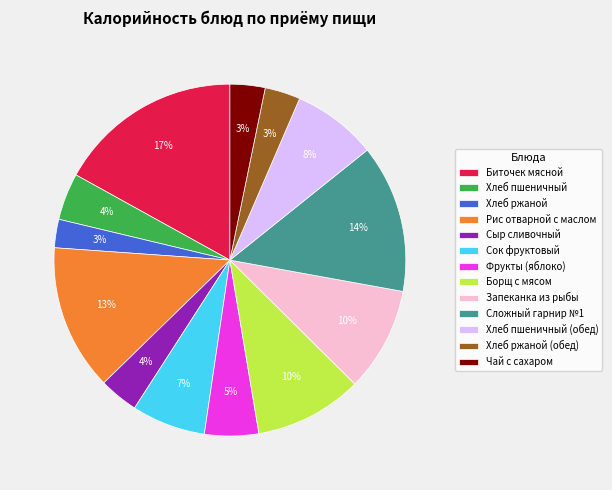

How many slices are in this pie chart?

13